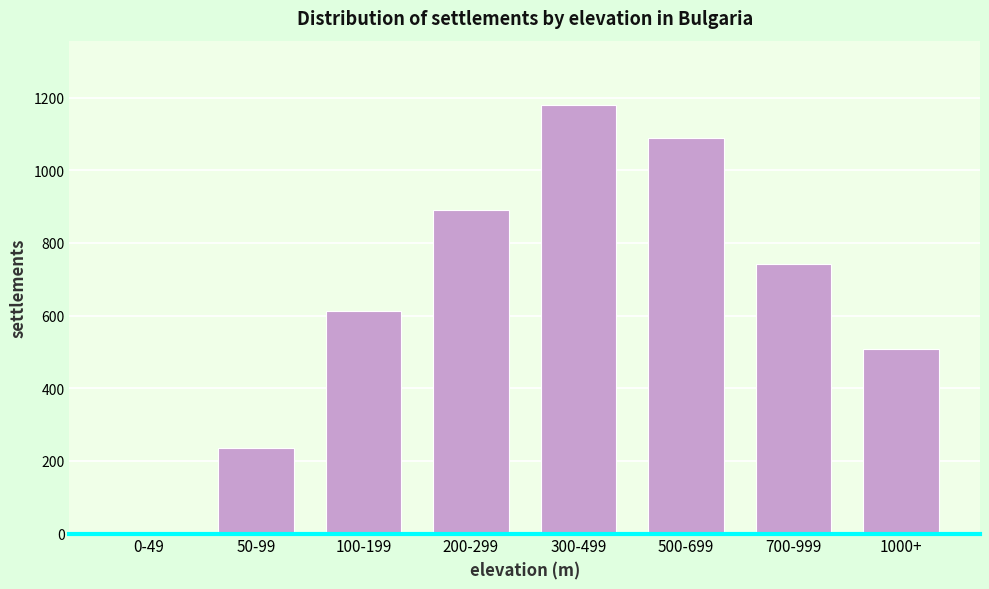

Reading right to left, list all the values displayed in this chart.

1000+=508	700-999=743	500-699=1089	300-499=1180	200-299=891	100-199=612	50-99=236	0-49=0